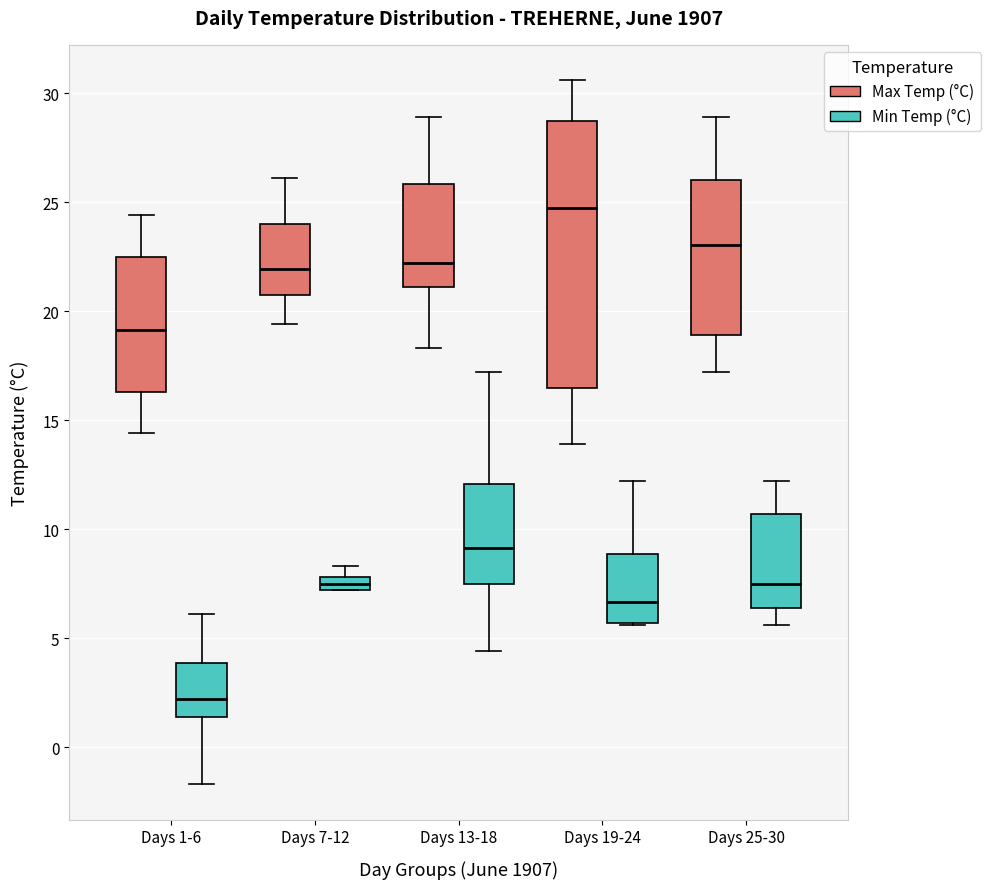

Which box has the highest median line?

Days 19-24 (Max Temp (°C))